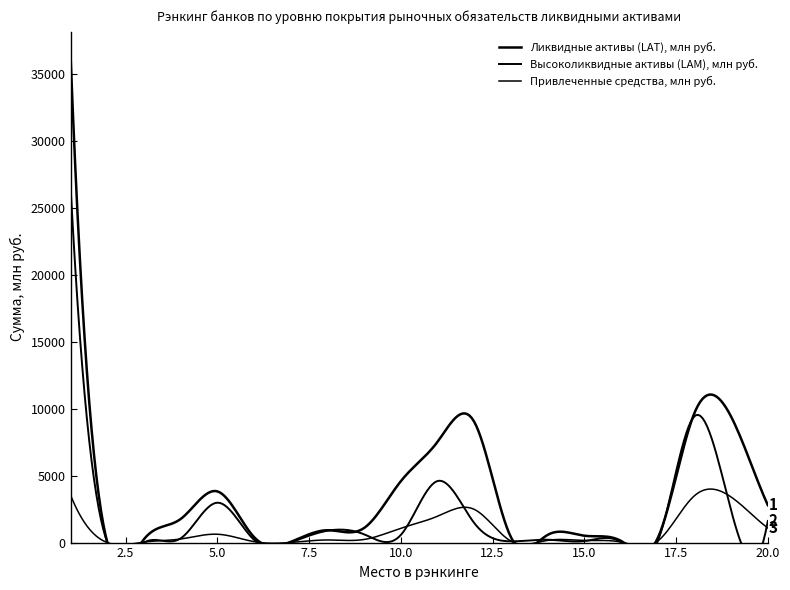

True or false: Привлеченные средства, млн руб. and Высоколиквидные активы (LAM), млн руб. intersect in this chart.

True